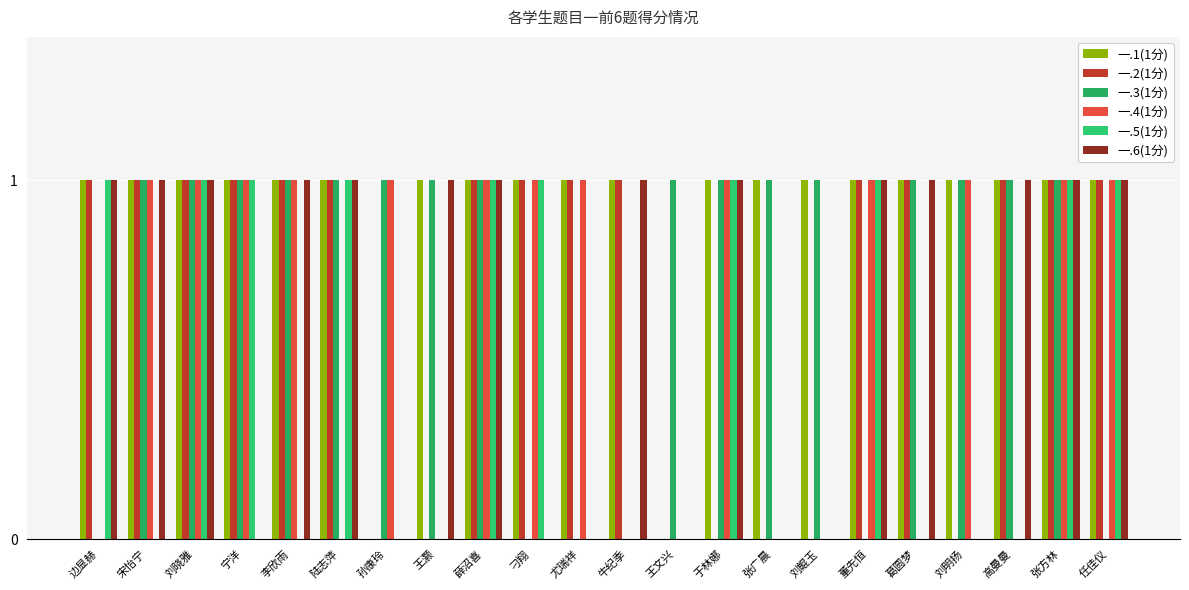

What is the difference between the maximum and second lowest values in the 一.4(1分) series?

1